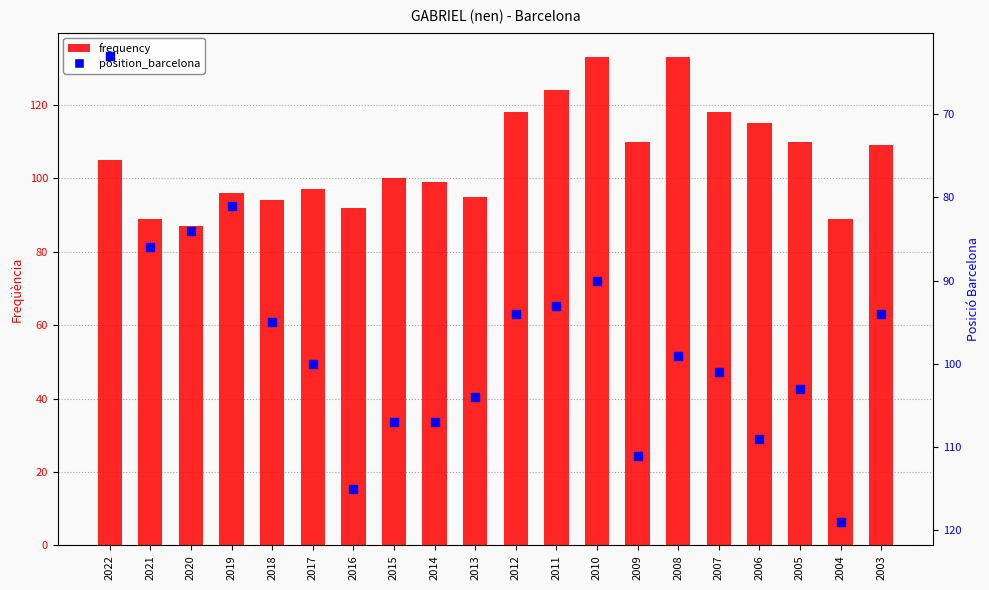

Which series has the largest Y range (max minus min)?

position_barcelona